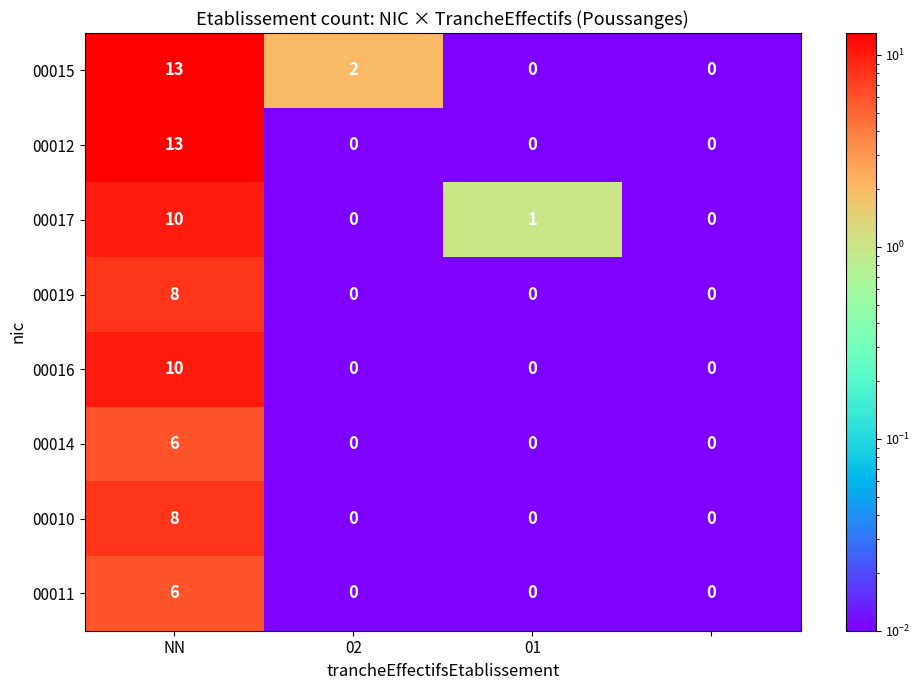

What is the difference between the maximum and minimum values in the 00017 series?

10